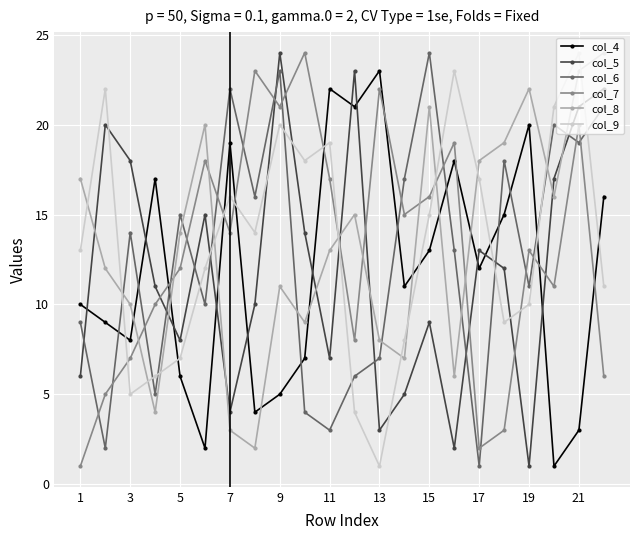

True or false: col_7 and col_9 intersect in this chart.

True